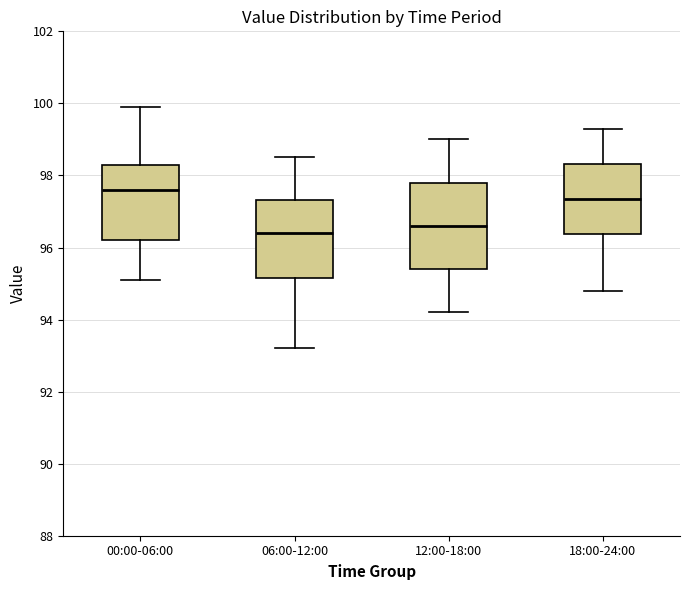

Reading left to right, transcribe this box plot: for each box, give where its median line is, the range the box spans, and where its two whiskers end, as read against the y-axis. The values are not printed on the chart, so give them approximately, as read against the axis.

00:00-06:00: median 97.6, box 96.2 to 98.4, whiskers 95.2 to 100.0
06:00-12:00: median 96.4, box 95.2 to 97.4, whiskers 93.2 to 98.6
12:00-18:00: median 96.6, box 95.4 to 97.8, whiskers 94.2 to 99.0
18:00-24:00: median 97.4, box 96.4 to 98.4, whiskers 94.8 to 99.4